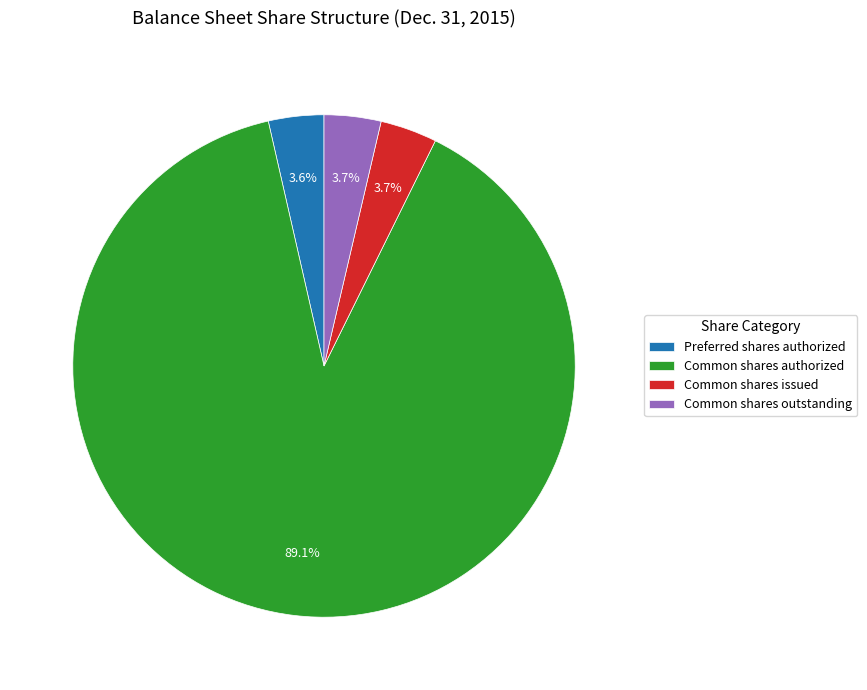

Which has a higher value, Common shares authorized or Common shares outstanding?

Common shares authorized